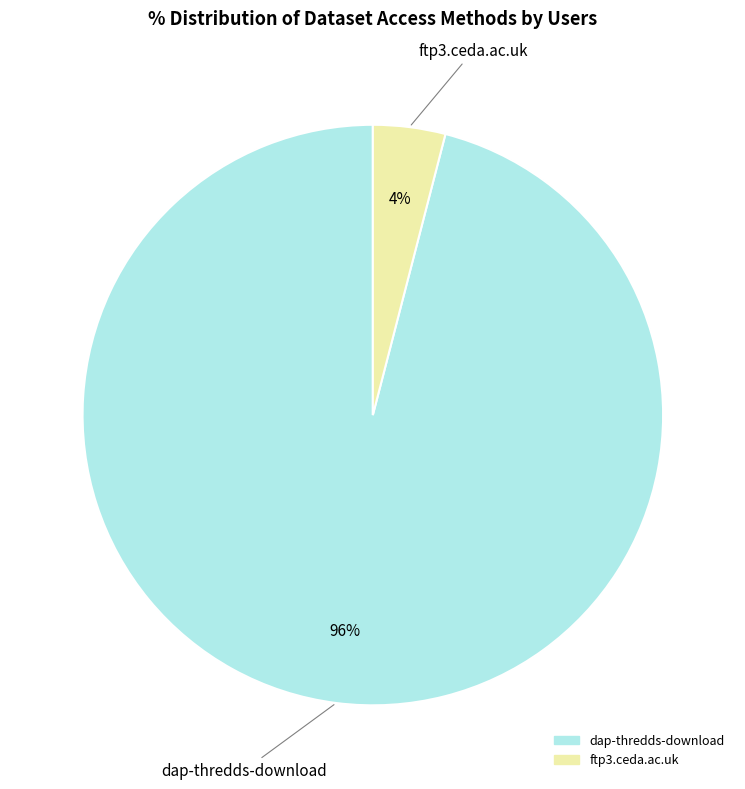

How many segments does this pie chart have?

2